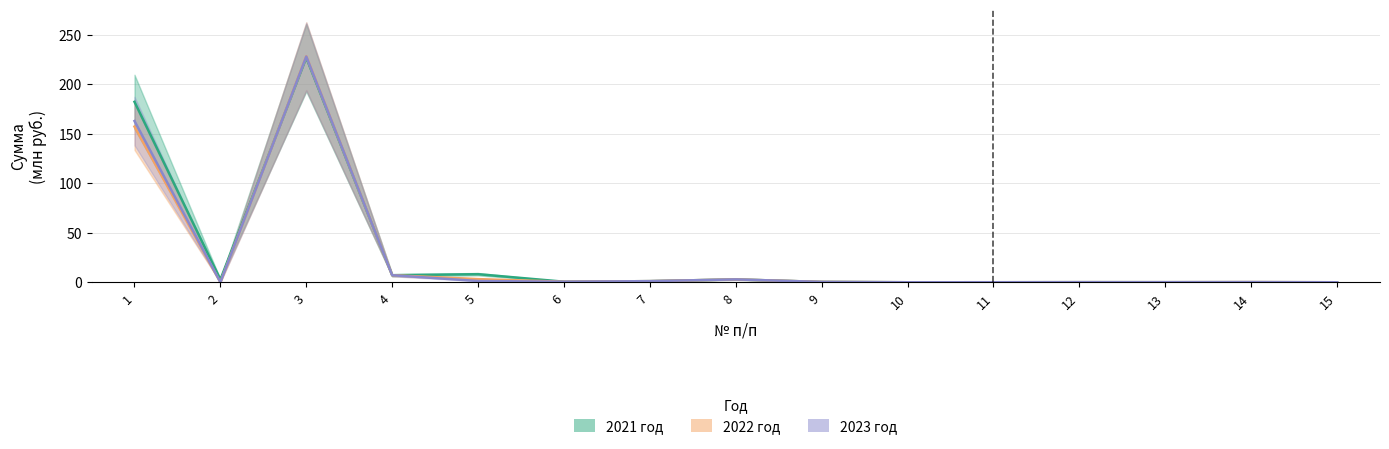

What is the difference between the 2022 год values at 14 and 2?

0.2